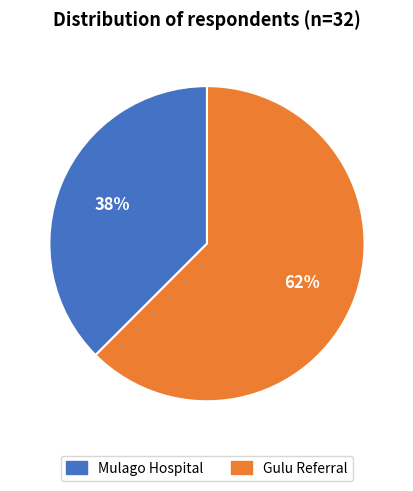

Is the sum of Mulago Hospital and Gulu Referral greater than half?

Yes